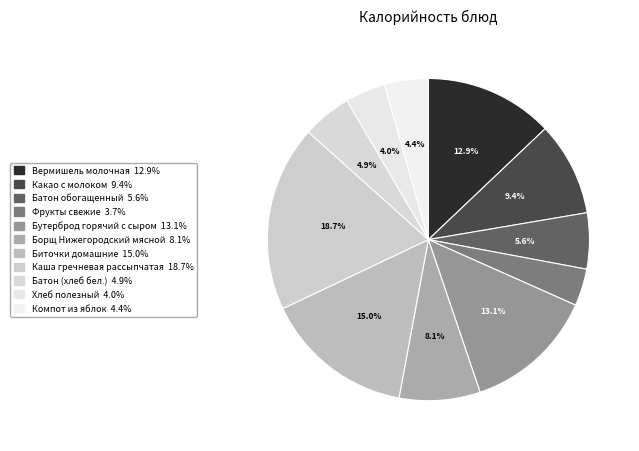

How many slices are in this pie chart?

11